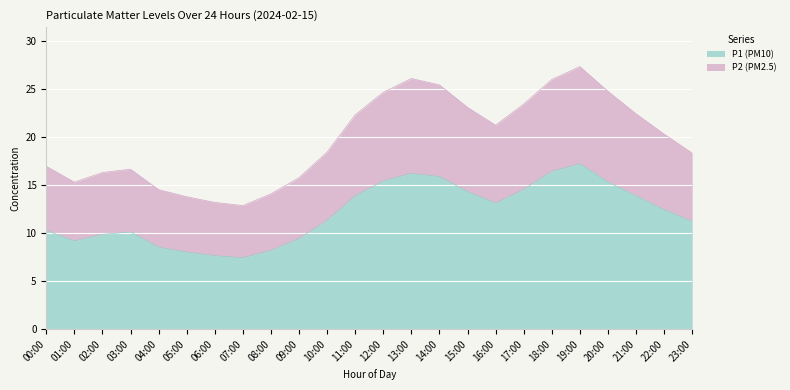

True or false: P1 (PM10) has more than 0 interior local peaks.

True